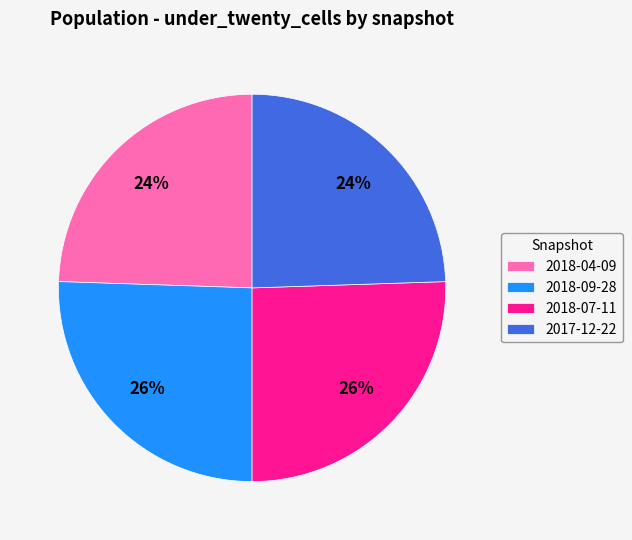

True or false: 2018-07-11 accounts for 26% of the total.

True